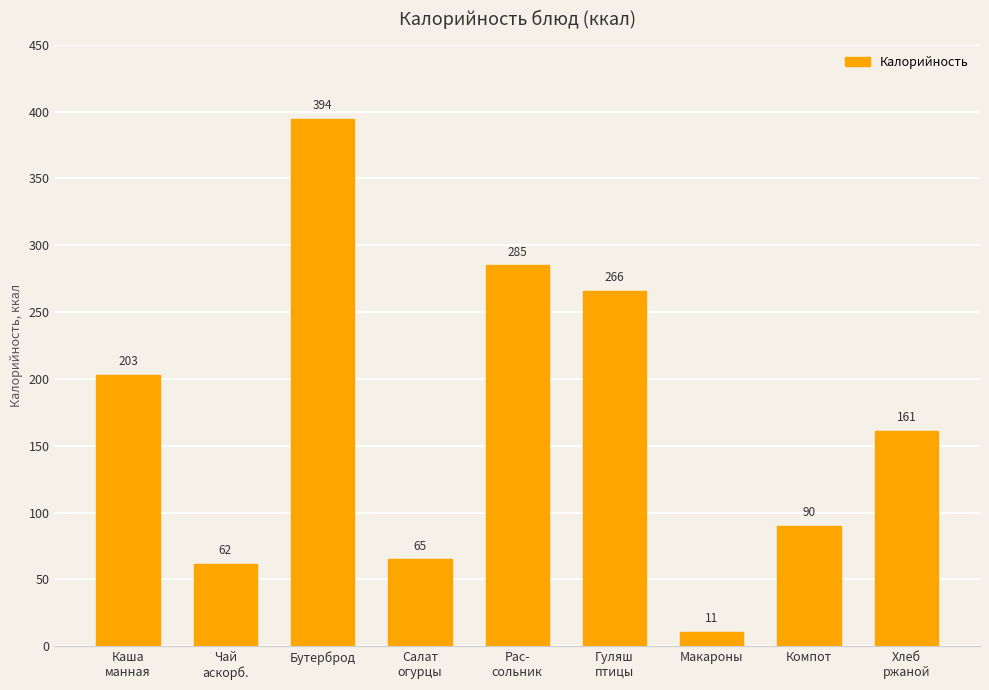

What is the smallest value displayed?

11.0